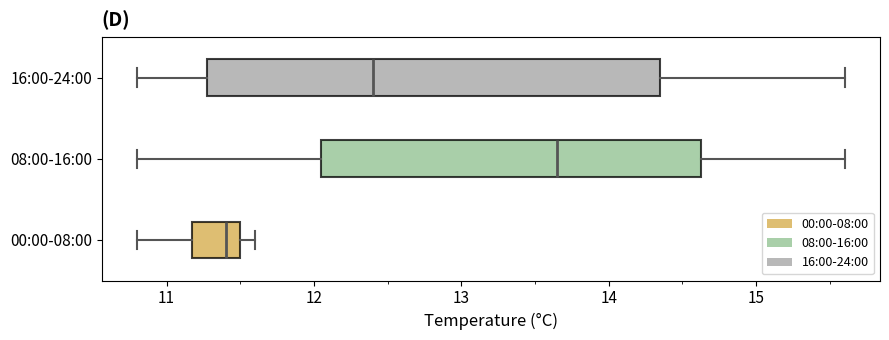

Which box's median line is the furthest to the left?

00:00-08:00